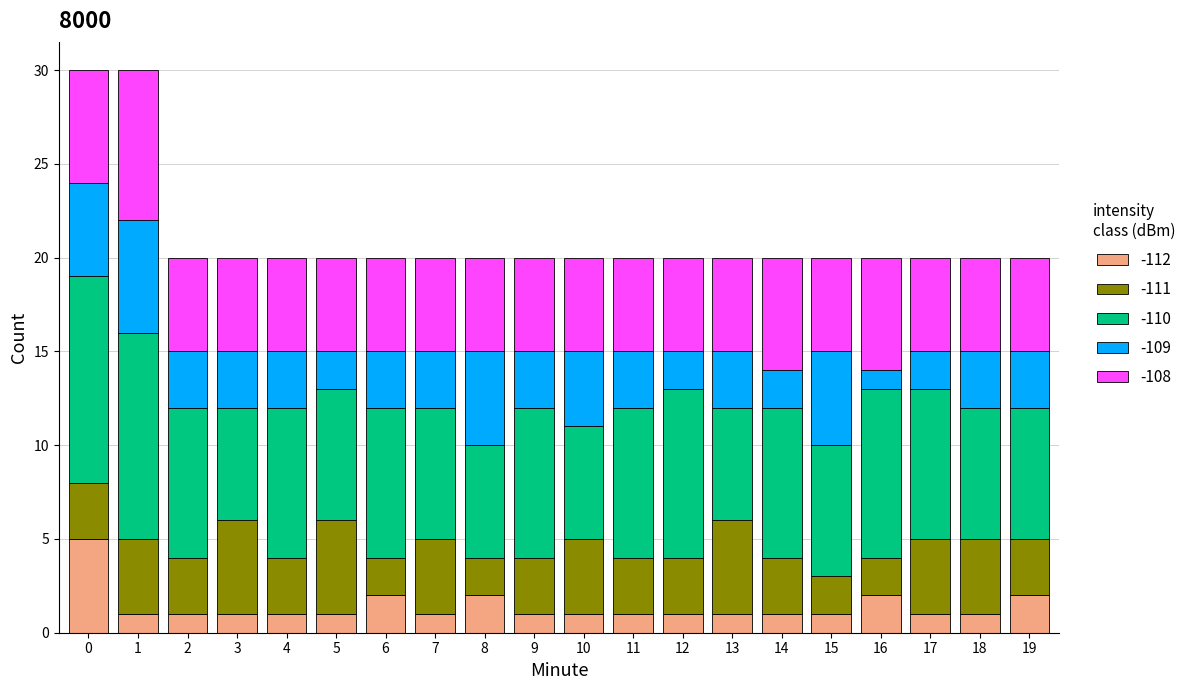

The -112 series shows 1 at 15. True or false?

True